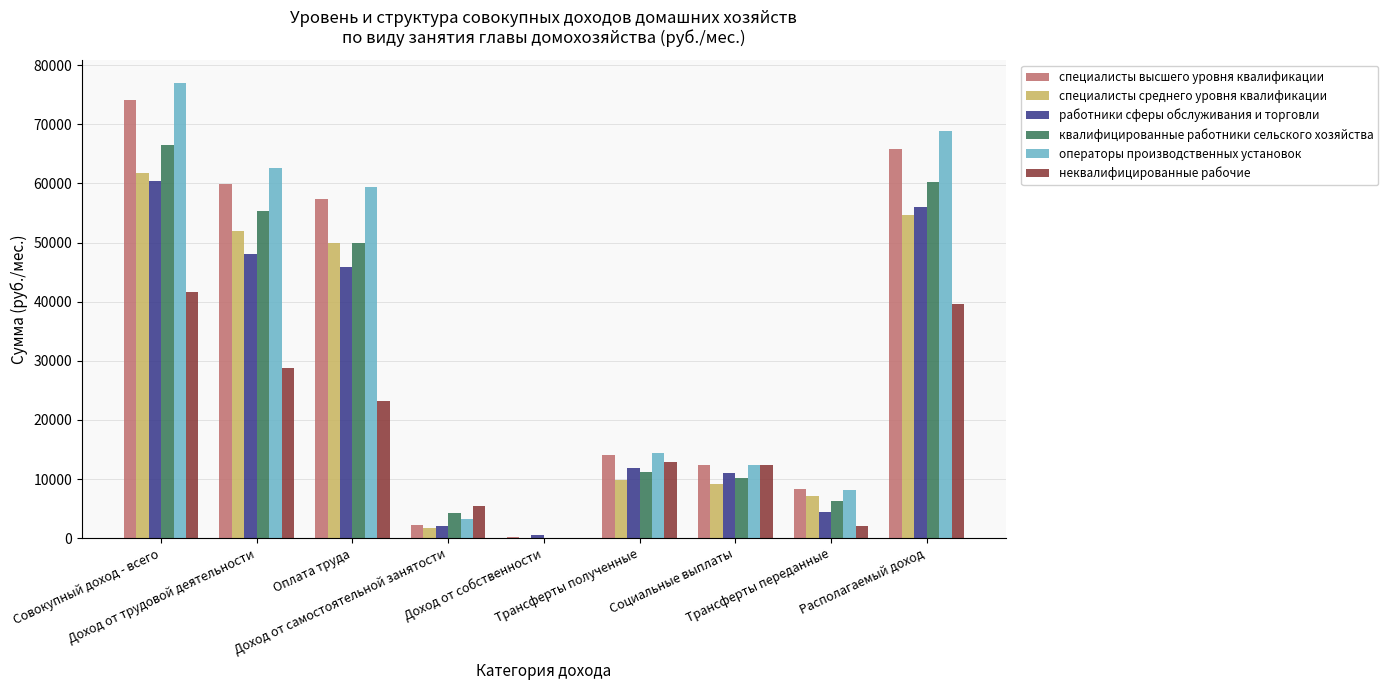

Does the chart contain stacked bars?

No